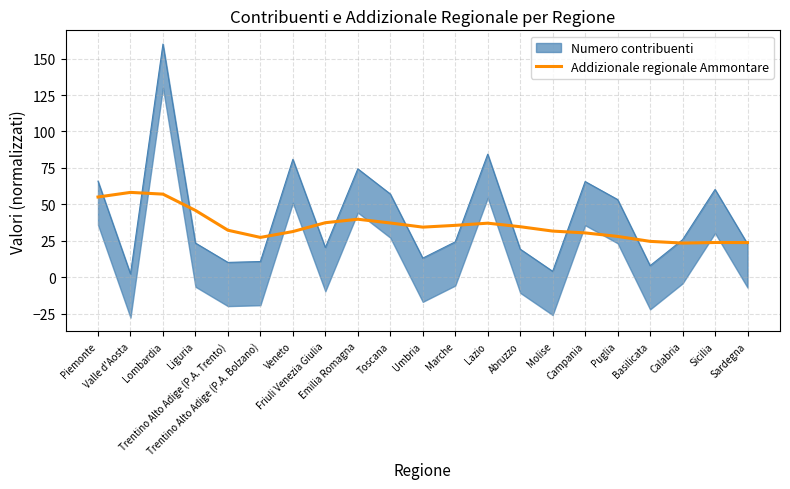

What is the sum of the values at Molise and Lazio?

68.7